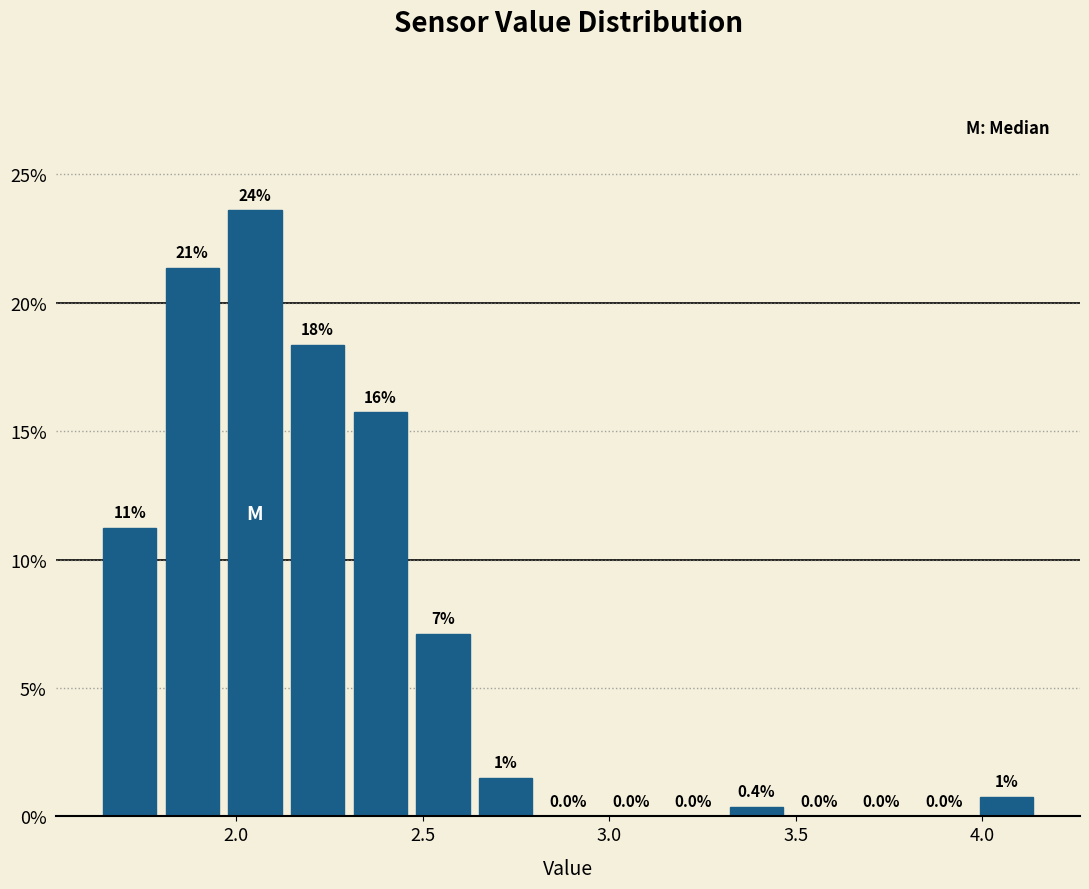

Read against the x-axis, roughly where is the centre of the tallest bar?

2.05